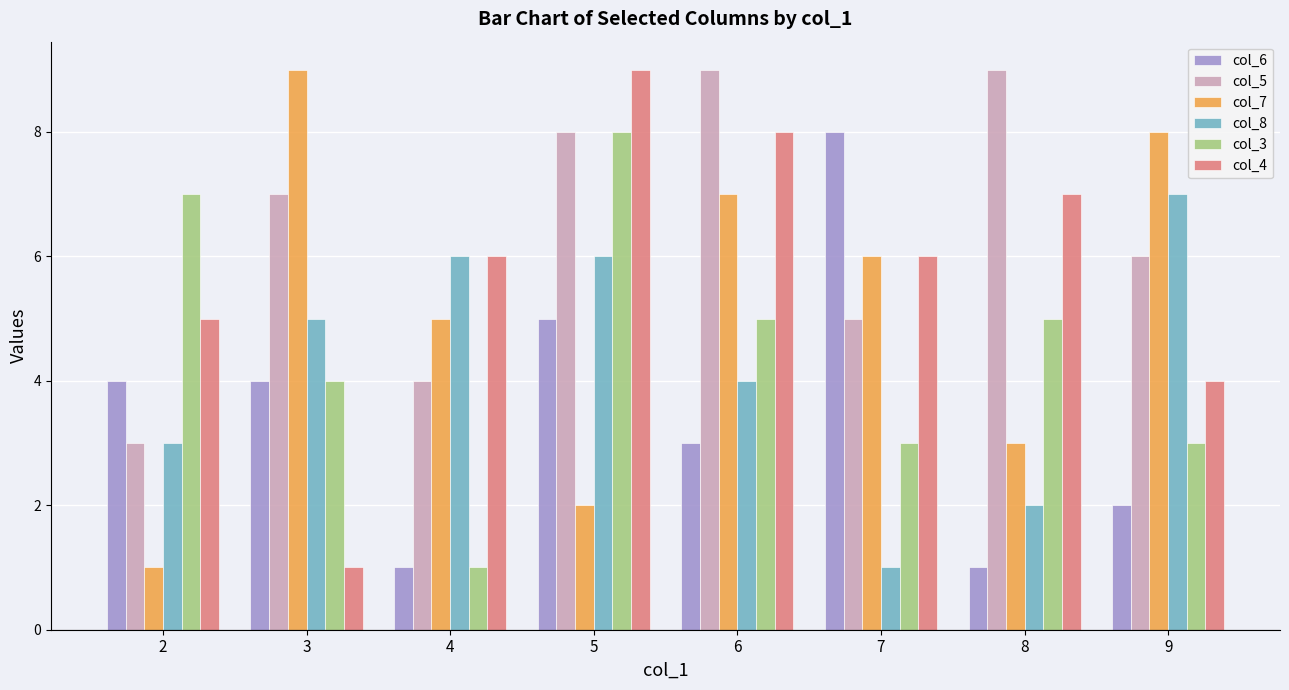

At 6, list the series in order from smallest to largest.

col_6, col_8, col_3, col_7, col_4, col_5